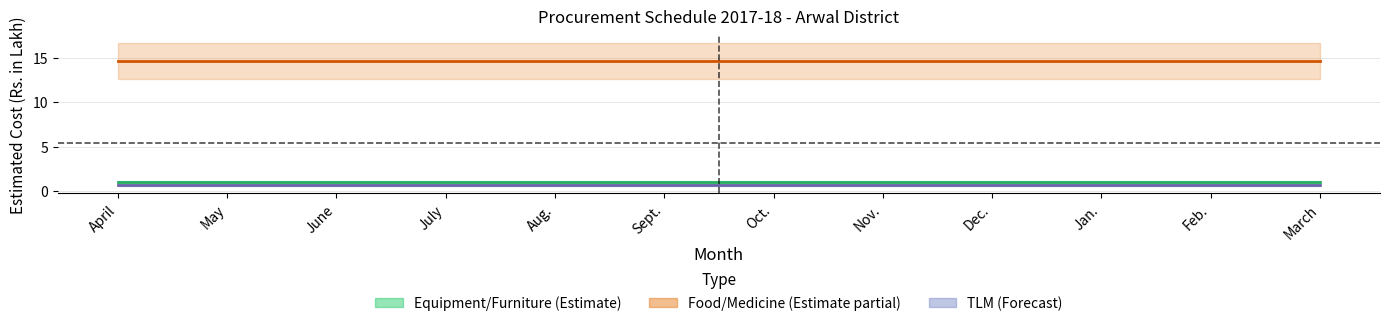

Reading right to left, what are all the values shown in this chart?

Equipment/Furniture: March=1.0	Feb.=1.0	Jan.=1.0	Dec.=1.0	Nov.=1.0	Oct.=1.0	Sept.=1.0	Aug.=1.0	July=1.0	June=1.0	May=1.0	April=1.0
Food/Medicine: March=14.6	Feb.=14.6	Jan.=14.6	Dec.=14.6	Nov.=14.6	Oct.=14.6	Sept.=14.6	Aug.=14.6	July=14.6	June=14.6	May=14.6	April=14.6
TLM: March=0.7	Feb.=0.7	Jan.=0.7	Dec.=0.7	Nov.=0.7	Oct.=0.7	Sept.=0.7	Aug.=0.7	July=0.7	June=0.7	May=0.7	April=0.7